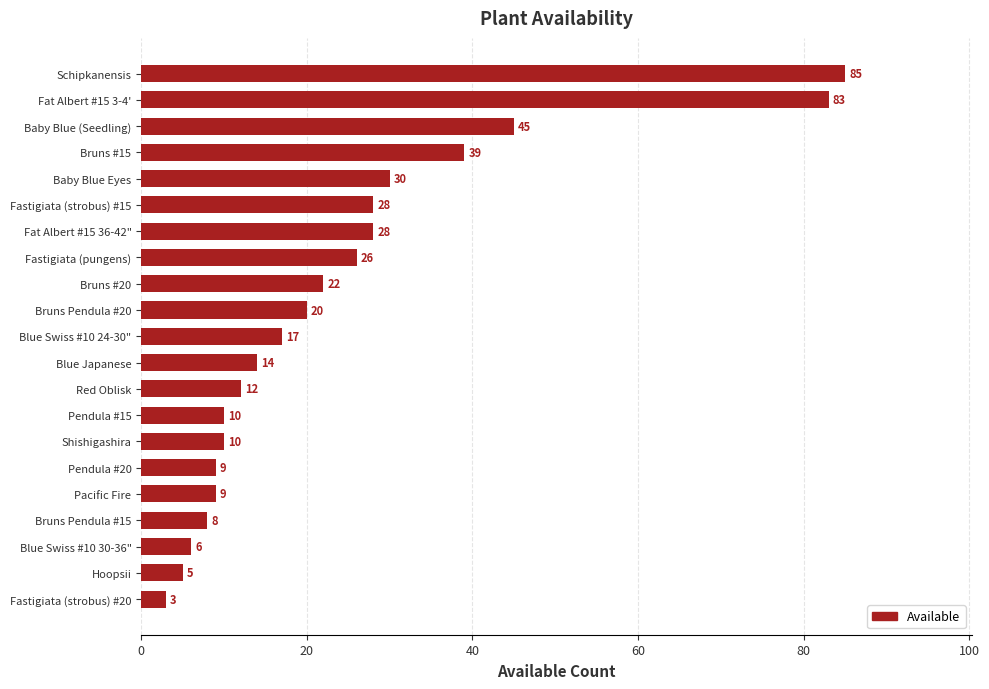

Reading top to bottom, transcribe all the data shown in this chart.

85	83	45	39	30	28	28	26	22	20	17	14	12	10	10	9	9	8	6	5	3